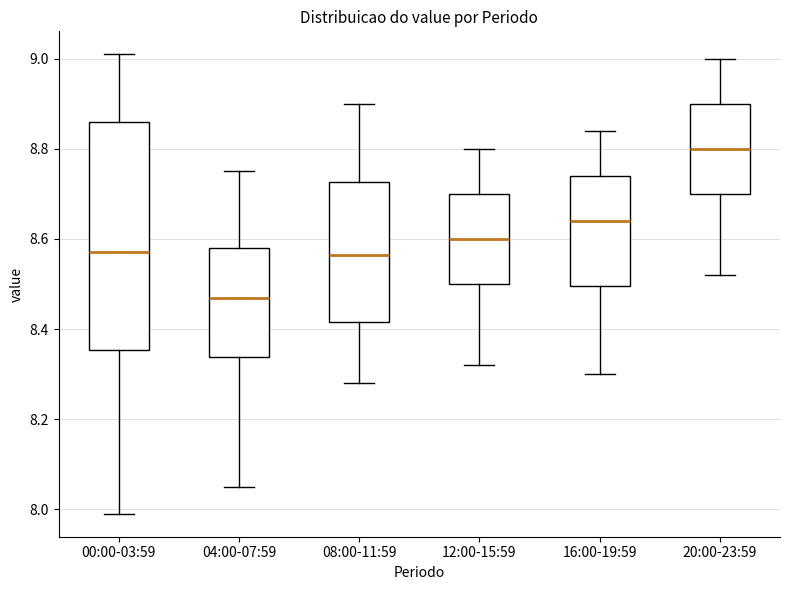

Comparing the boxes themselves (not the whiskers), which one is the tallest?

00:00-03:59